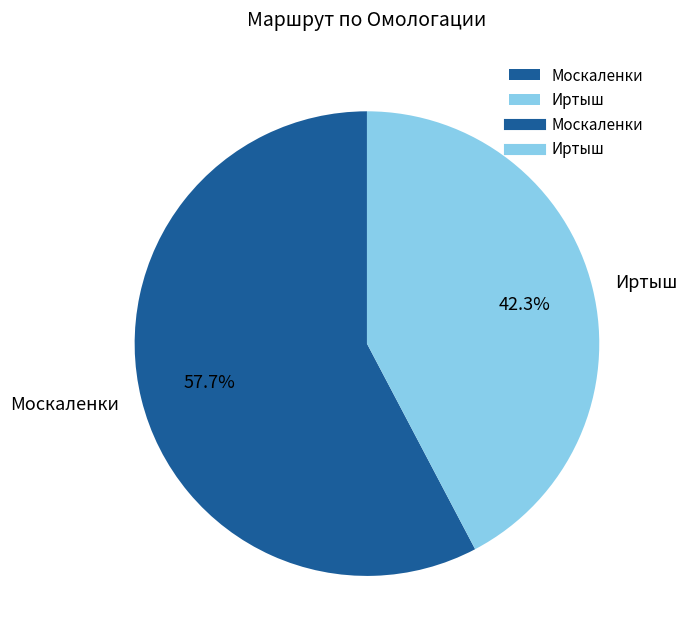

Combined, do Иртыш and Москаленки account for over 50%?

Yes